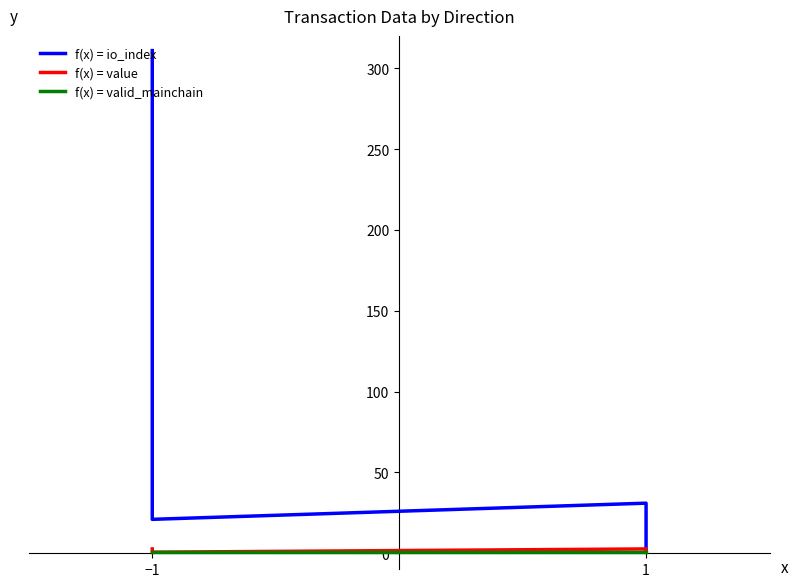

Which label corresponds to the smallest value in the chart?

−1